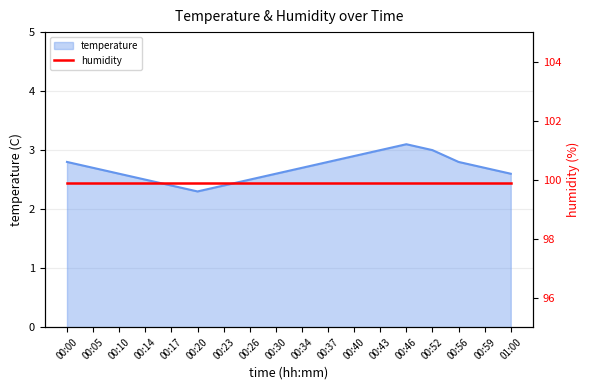

True or false: the data shows 2.7 at 00:05.

True